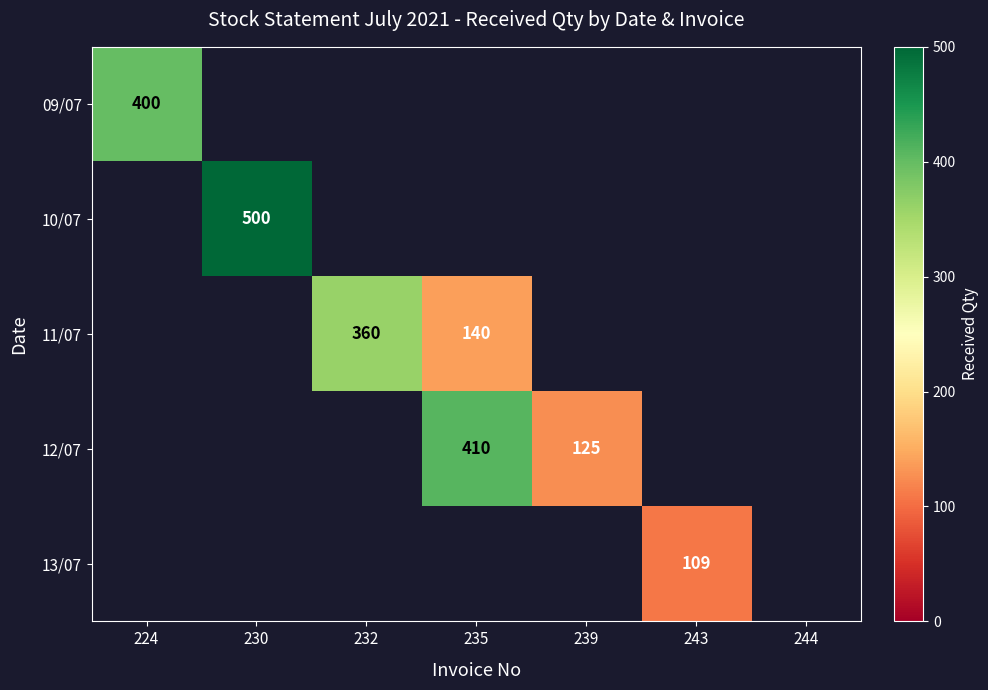

The value of 10/07 at 230 is 872. True or false?

False